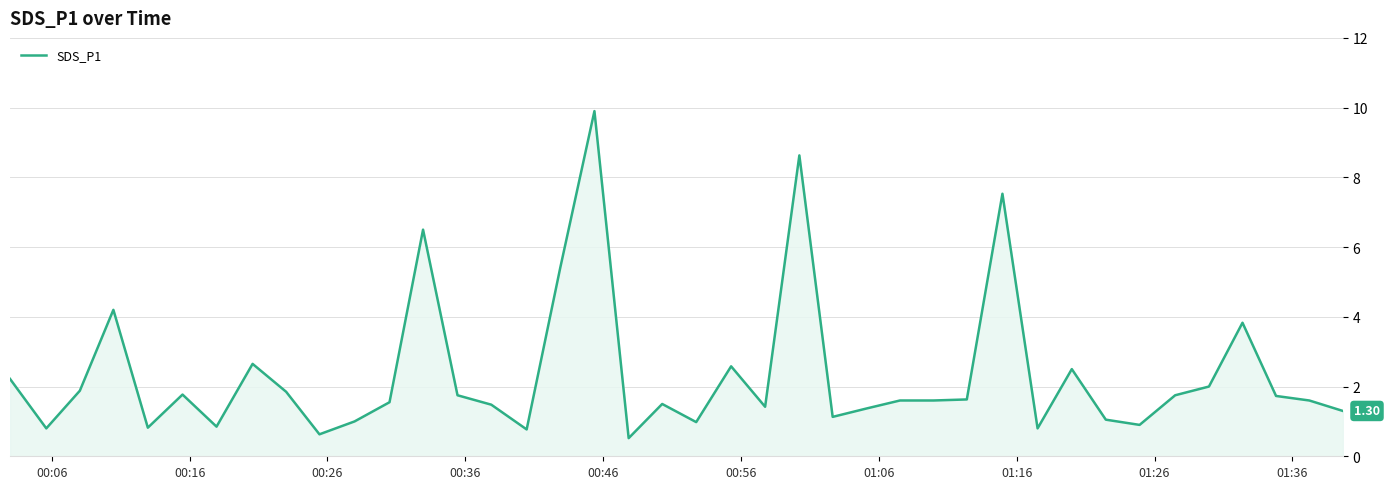

What is the difference between the maximum and minimum values?

9.4